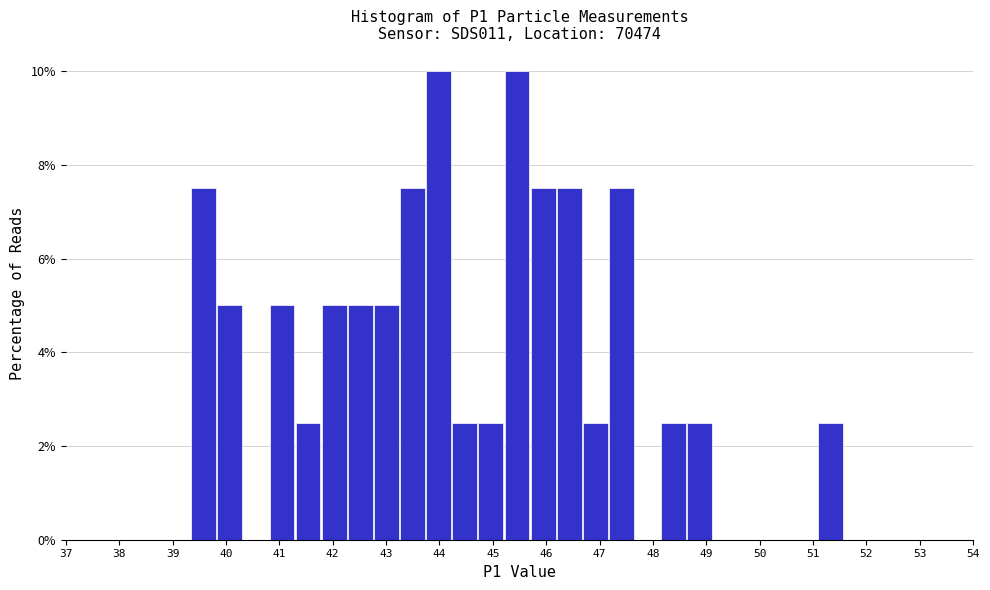

Reading left to right, transcribe this chart: for each bar, give the range it covers on the x-axis and its height. Neither the bar edges nor the heights are printed on the chart, so give them approximately, as read against the axes.

39.4 to 39.8: 7.6
39.8 to 40.3: 5.0
40.3 to 40.8: 0
40.8 to 41.3: 5.0
41.3 to 41.8: 2.6
41.8 to 42.3: 5.0
42.3 to 42.8: 5.0
42.8 to 43.3: 5.0
43.3 to 43.8: 7.6
43.8 to 44.2: 10.0
44.2 to 44.7: 2.6
44.7 to 45.2: 2.6
45.2 to 45.7: 10.0
45.7 to 46.2: 7.6
46.2 to 46.7: 7.6
46.7 to 47.2: 2.6
47.2 to 47.7: 7.6
47.7 to 48.2: 0
48.2 to 48.6: 2.6
48.6 to 49.1: 2.6
49.1 to 49.6: 0
49.6 to 50.1: 0
50.1 to 50.6: 0
50.6 to 51.1: 0
51.1 to 51.6: 2.6